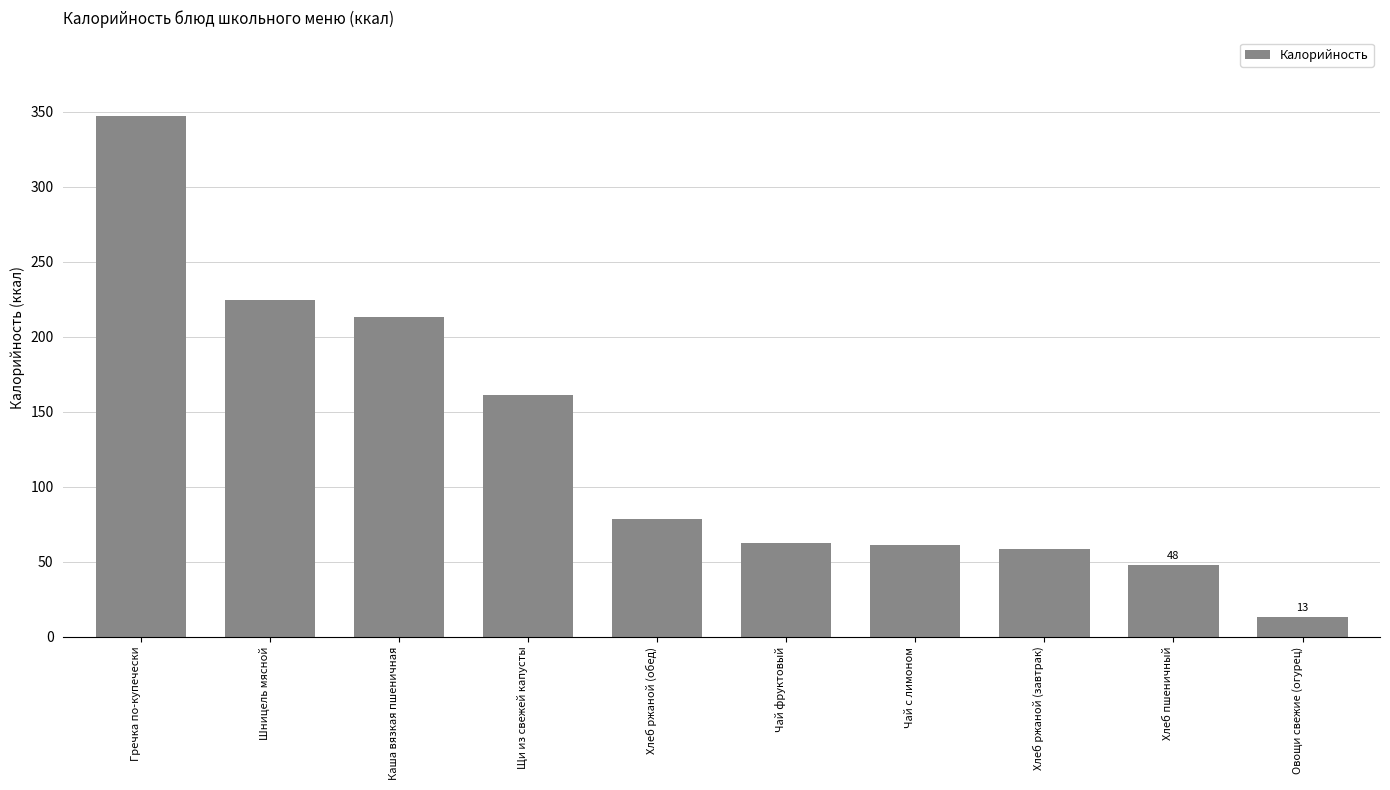

What is the value of the 8th bar from the left?

58.7